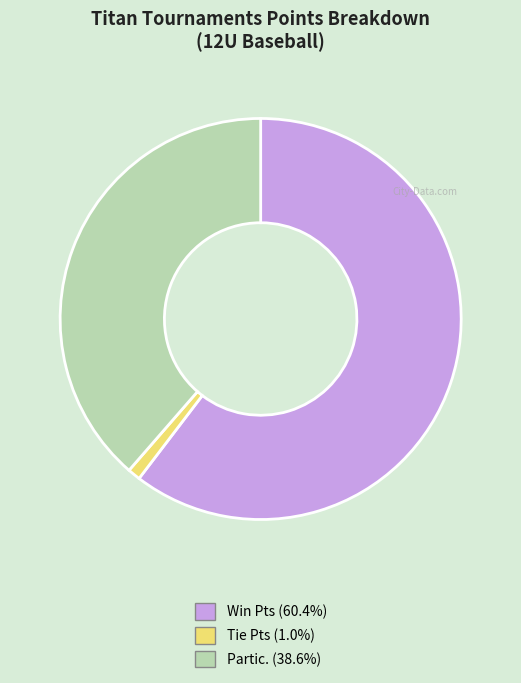

Is there a majority slice in this chart?

Yes